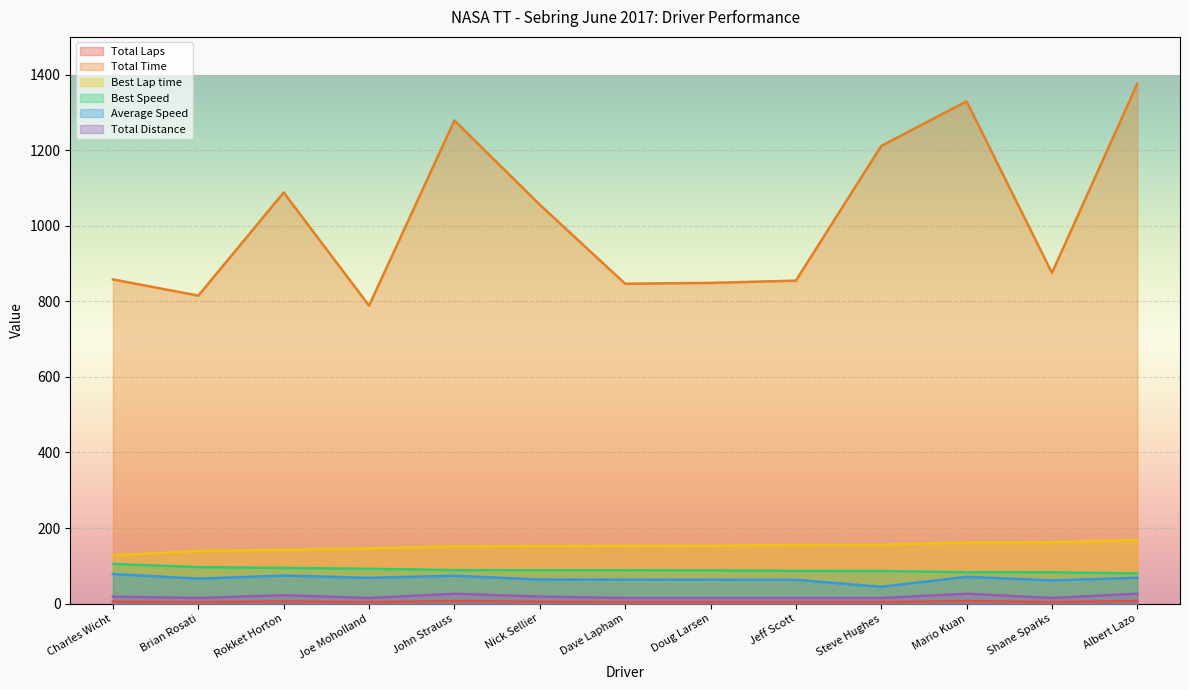

Where is Average Speed nearest to the value 61?

Shane Sparks